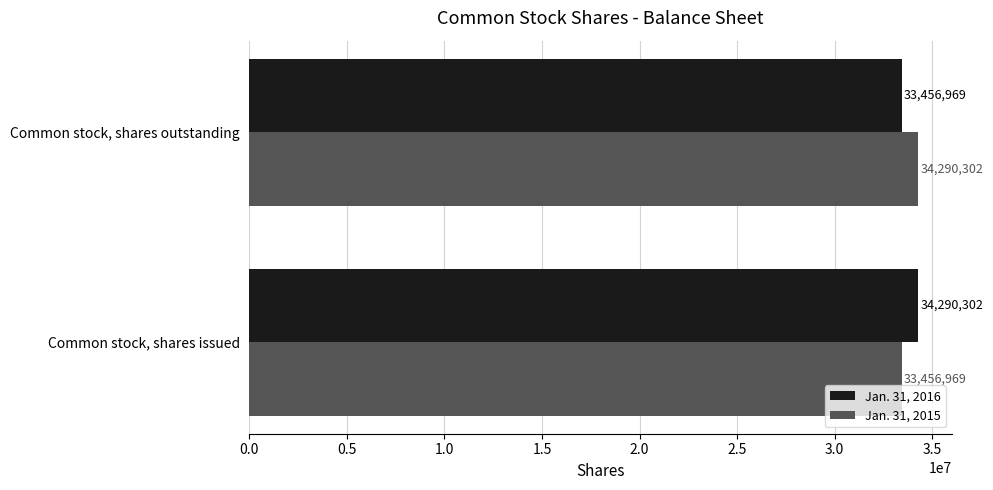

What is the average value of the Jan. 31, 2016 series?

33873636